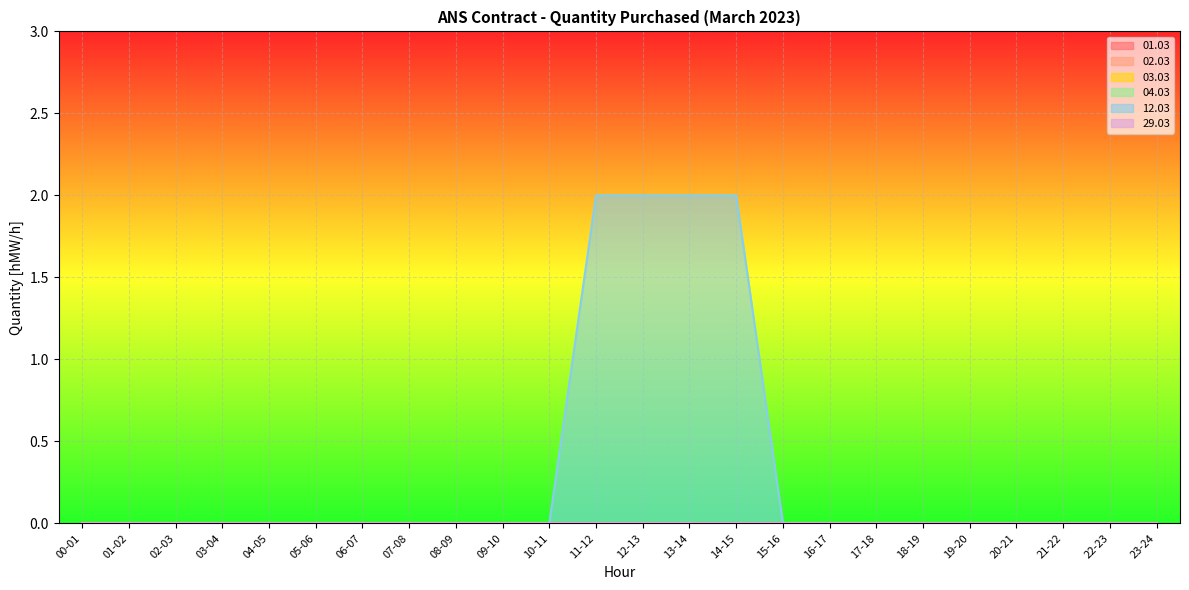

True or false: 04.03 has more than 2 points higher than both neighbors.

False